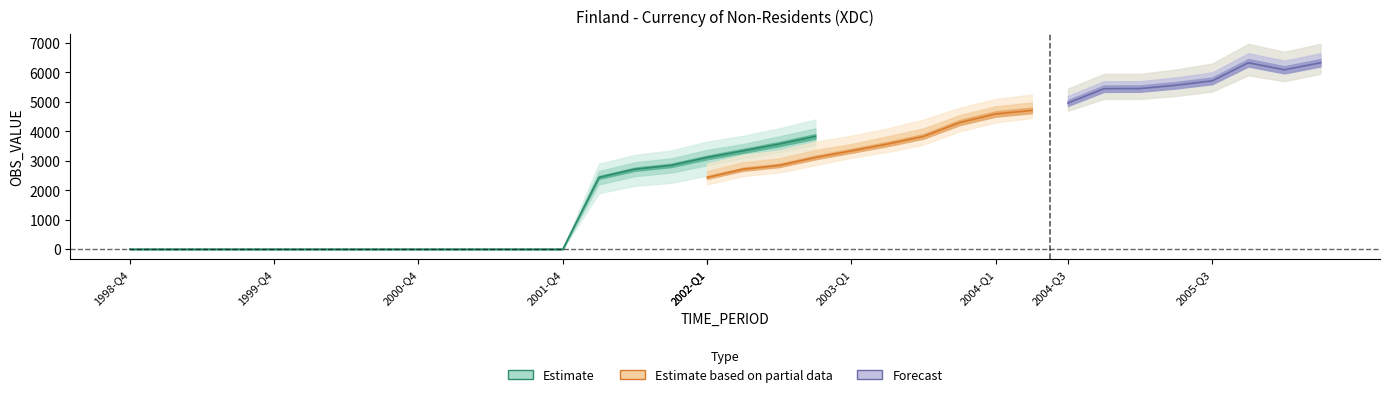

Between 2001-Q2 and 2001-Q4, which is larger?

2001-Q2